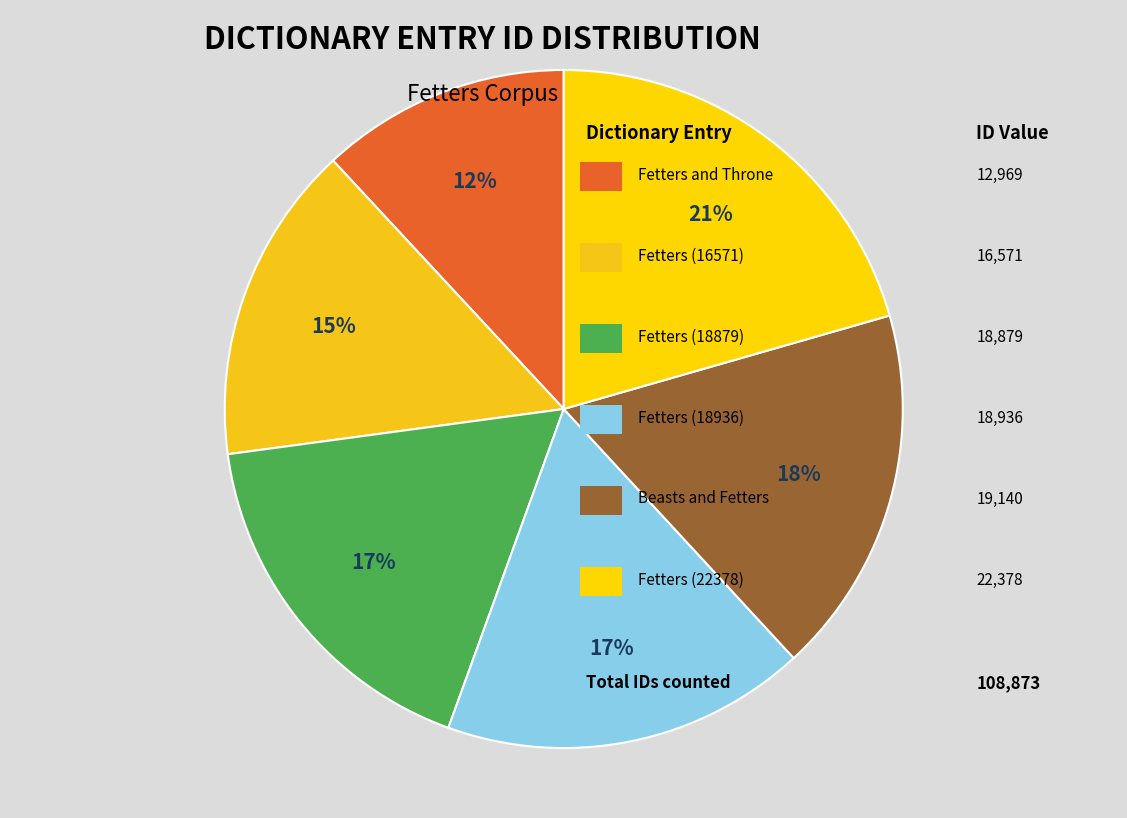

To the nearest percent, what is the average slice percentage?

17%